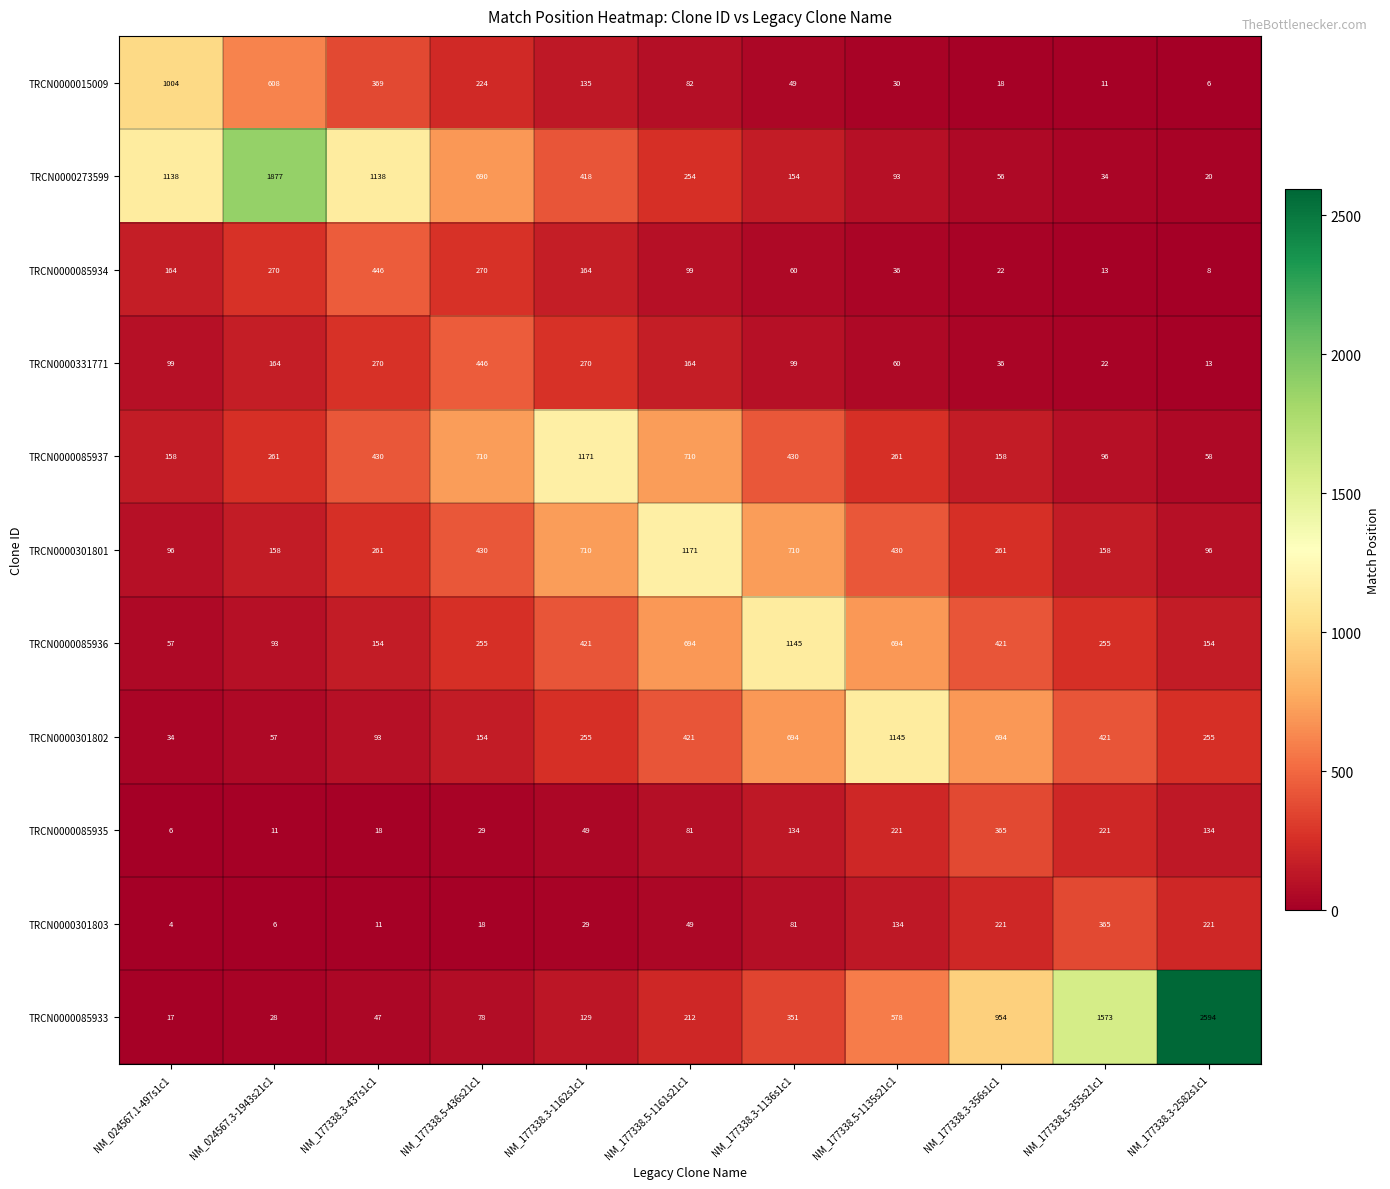

At NM_177338.3-1162s1c1, list the series in order from largest to smallest.

TRCN0000085937, TRCN0000301801, TRCN0000085936, TRCN0000273599, TRCN0000331771, TRCN0000301802, TRCN0000085934, TRCN0000015009, TRCN0000085933, TRCN0000085935, TRCN0000301803